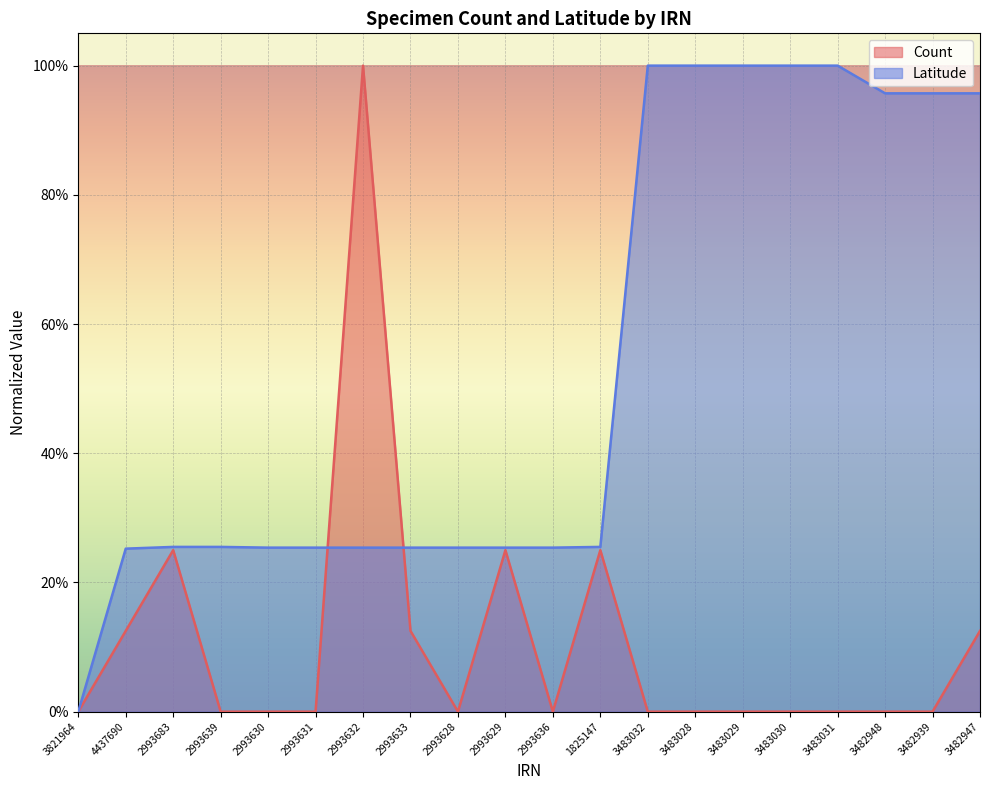

What is the average value of the Latitude series?

0.5